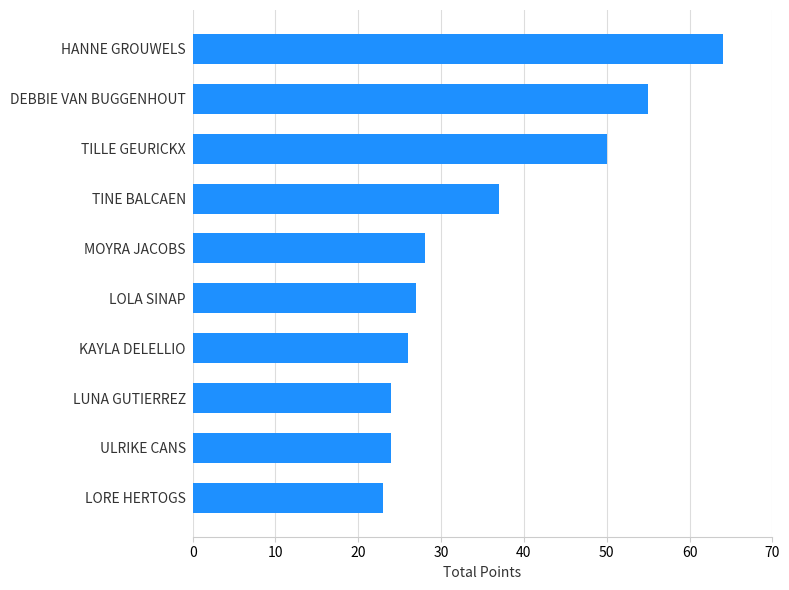

Which category has the highest value across all series?

HANNE GROUWELS